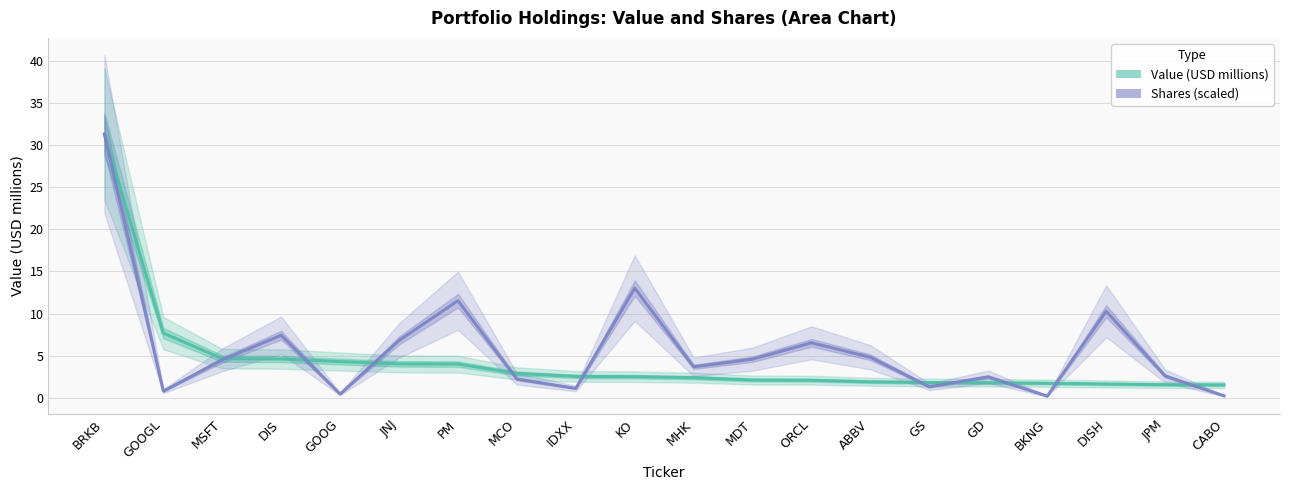

What is the total value across all series at CABO?

1.8